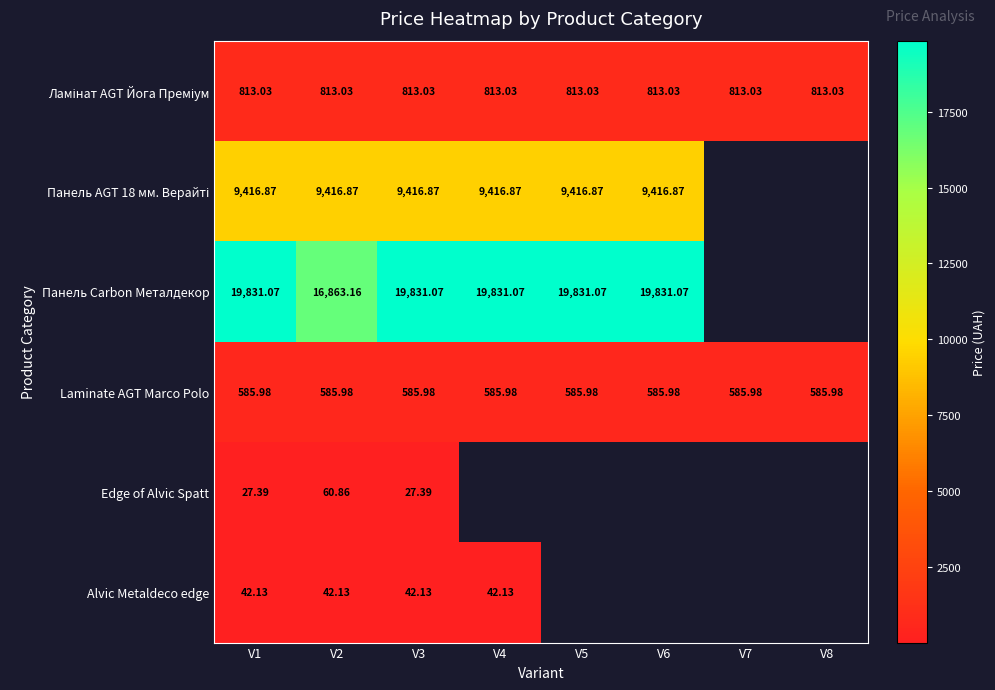

At which label does Панель Carbon Металдекор first exceed 19831?

V1